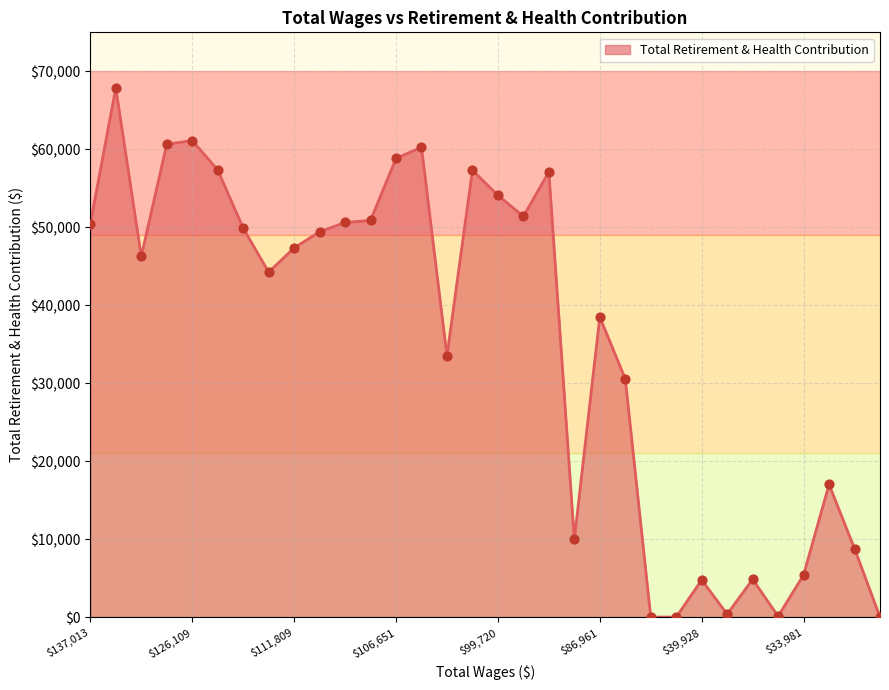

What is the ratio of the value at 11 to the value at 29?

3.0